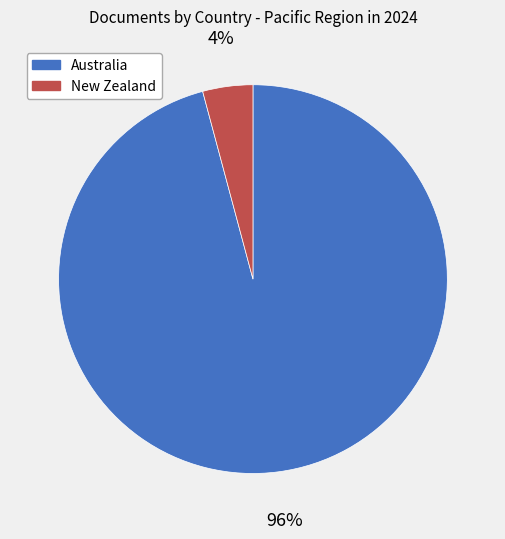

The Australia slice represents 96% of the pie. True or false?

True